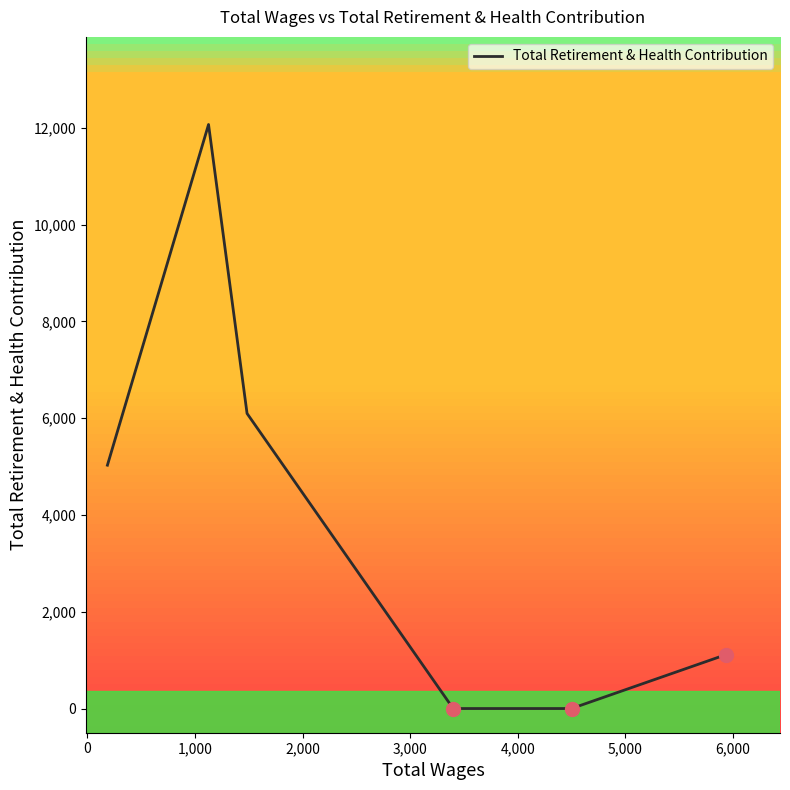

True or false: the data has more than 1 interior local peaks.

False